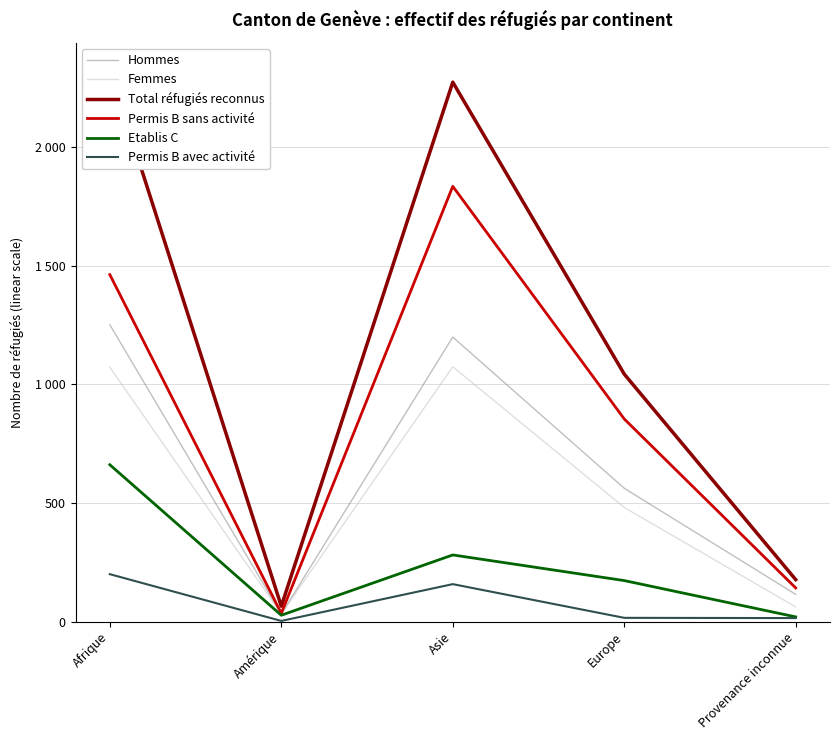

True or false: Hommes and Total réfugiés reconnus intersect in this chart.

False